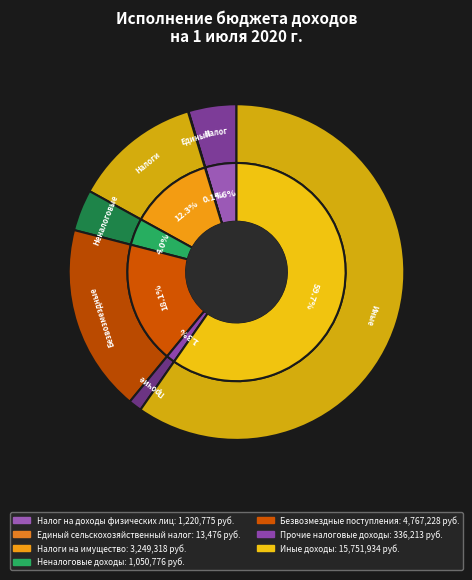

Is there any slice that represents more than half of the pie?

Yes